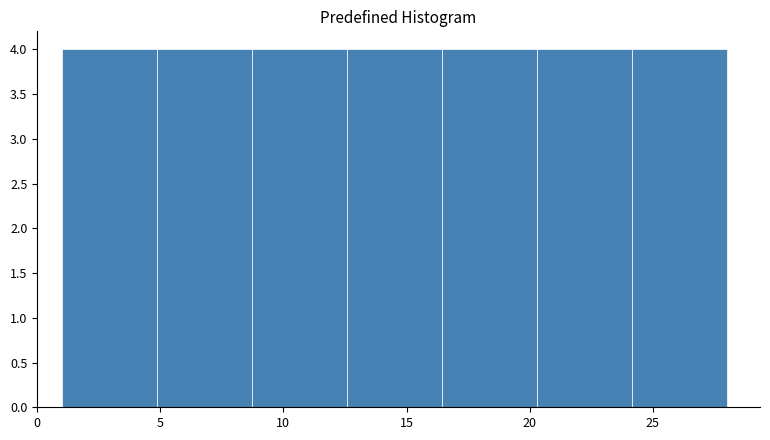

Reading left to right, list every bar in this chart as the range it spans on the x-axis followed by its height. Neither the bar edges nor the heights are printed on the chart, so give them approximately, as read against the axes.

1.0 to 5.0: 4
5.0 to 8.5: 4
8.5 to 12.5: 4
12.5 to 16.5: 4
16.5 to 20.5: 4
20.5 to 24.0: 4
24.0 to 28.0: 4